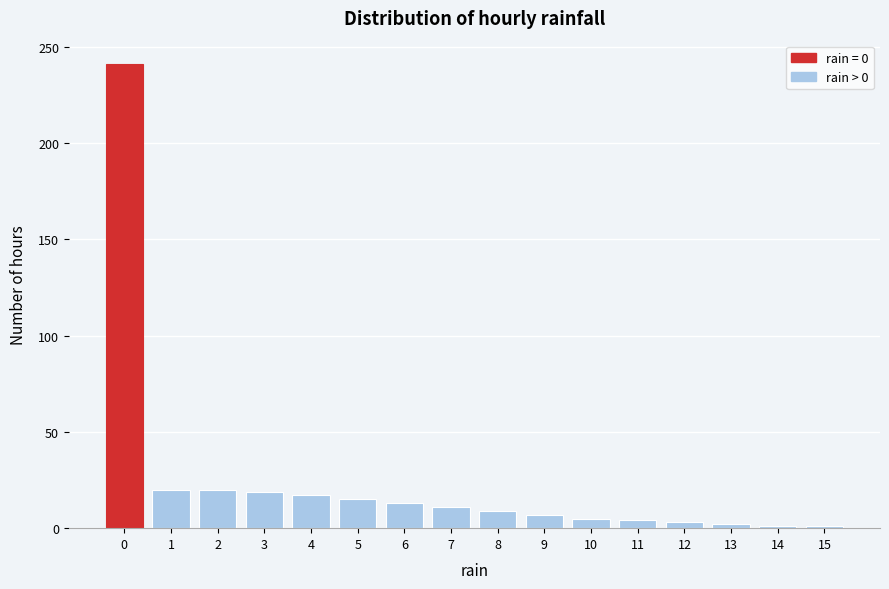

Which range on the x-axis has the tallest bar?

-0.5 to 0.5